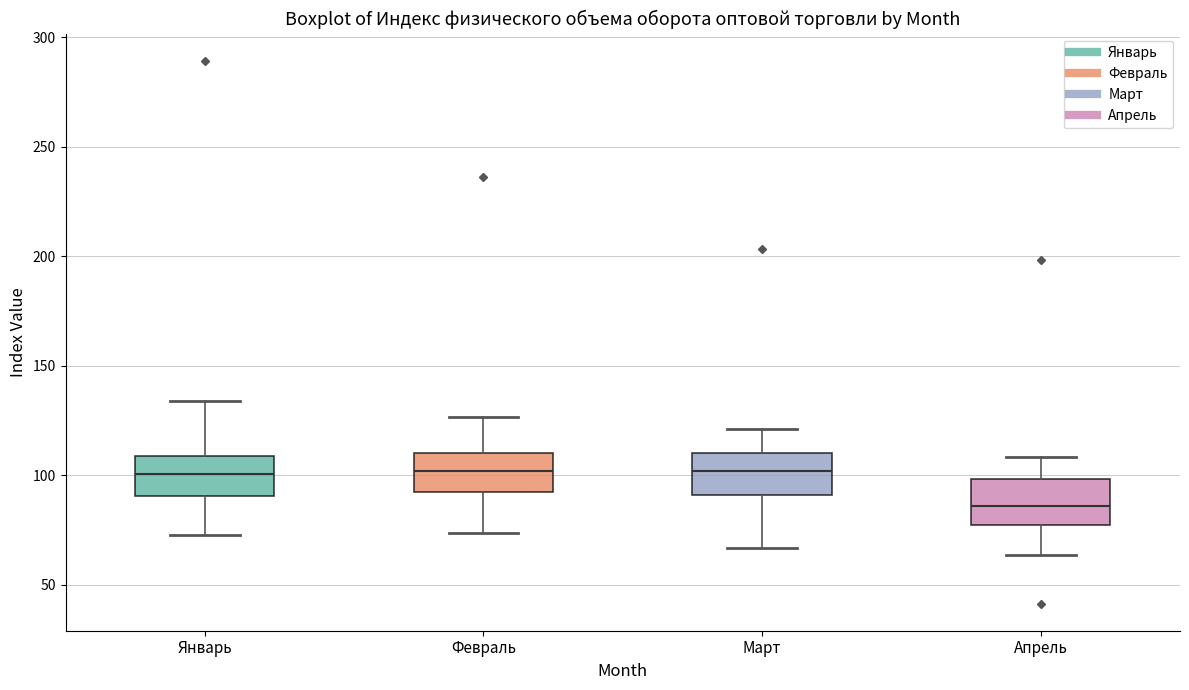

Reading left to right, transcribe this box plot: for each box, give where its median line is, the range the box spans, and where its two whiskers end, as read against the y-axis. The values are not printed on the chart, so give them approximately, as read against the axis.

Январь: median 100, box 90 to 110, whiskers 75 to 135
Февраль: median 100, box 90 to 110, whiskers 75 to 125
Март: median 100, box 90 to 110, whiskers 65 to 120
Апрель: median 85, box 75 to 100, whiskers 65 to 110